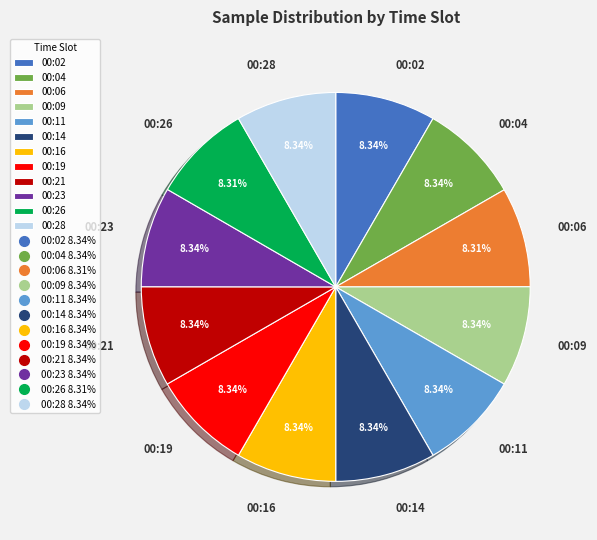

What is the ratio of the value at 00:16 to the value at 00:04?

1.0